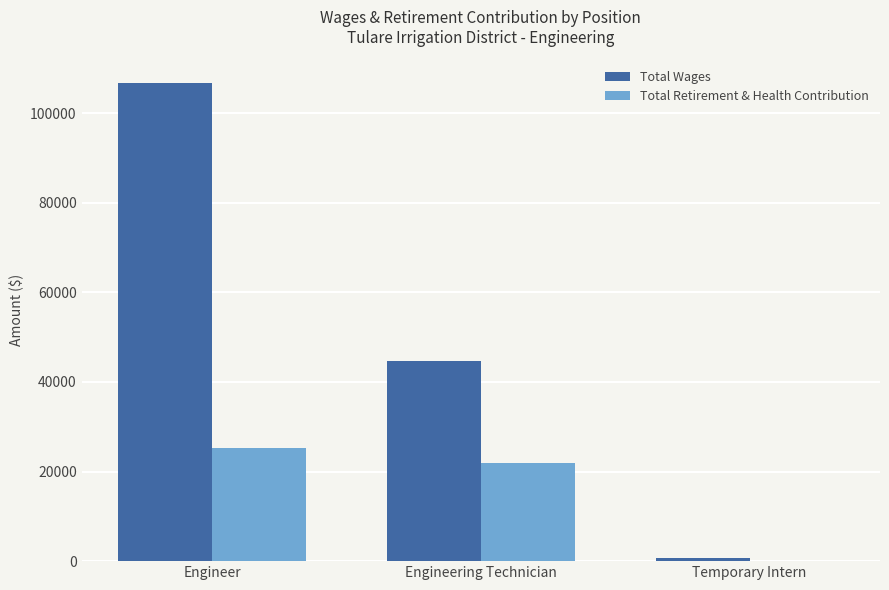

Where is Total Wages nearest to the value 53675?

Engineering Technician